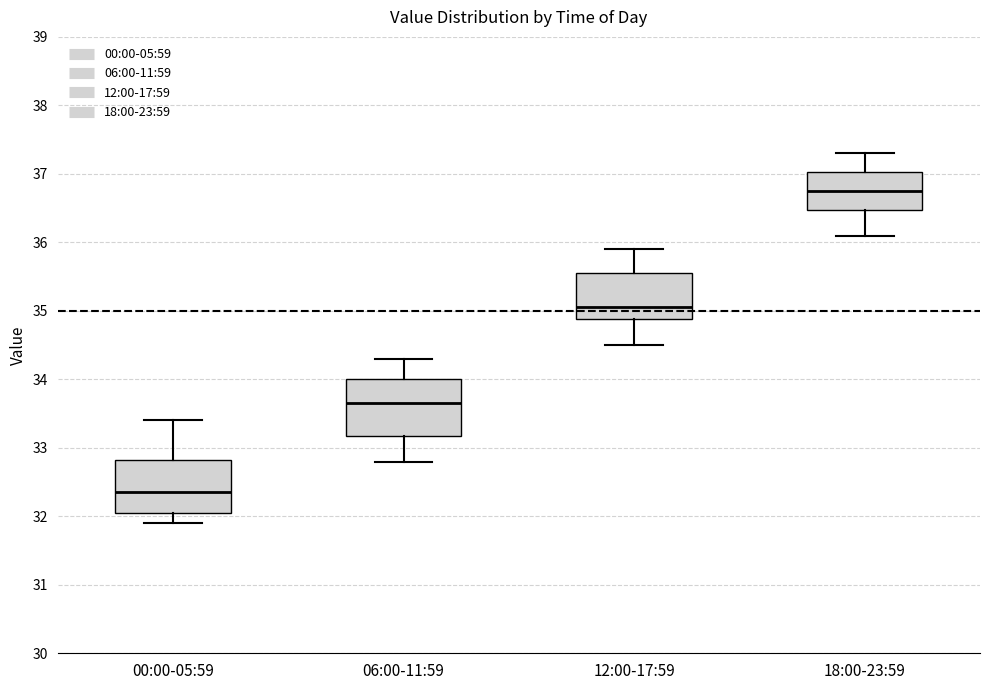

Which box's median line is the lowest?

00:00-05:59